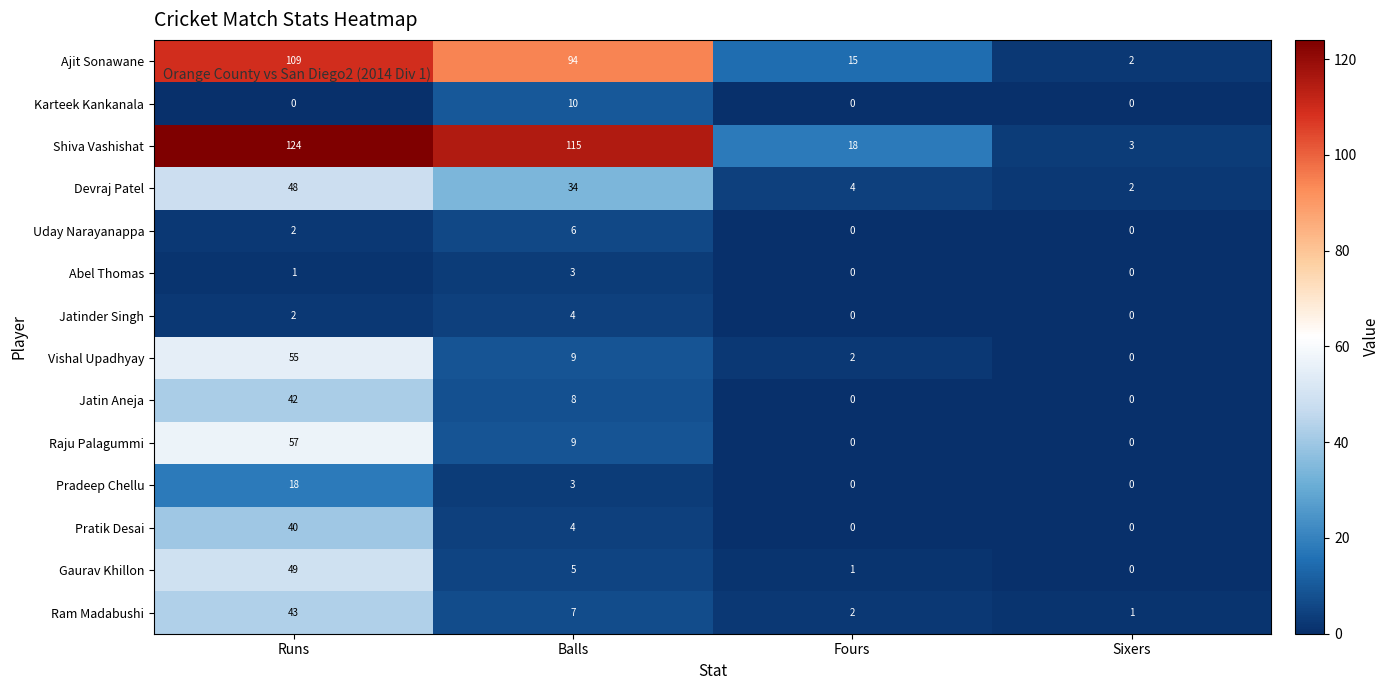

How many data points does each series have?

4